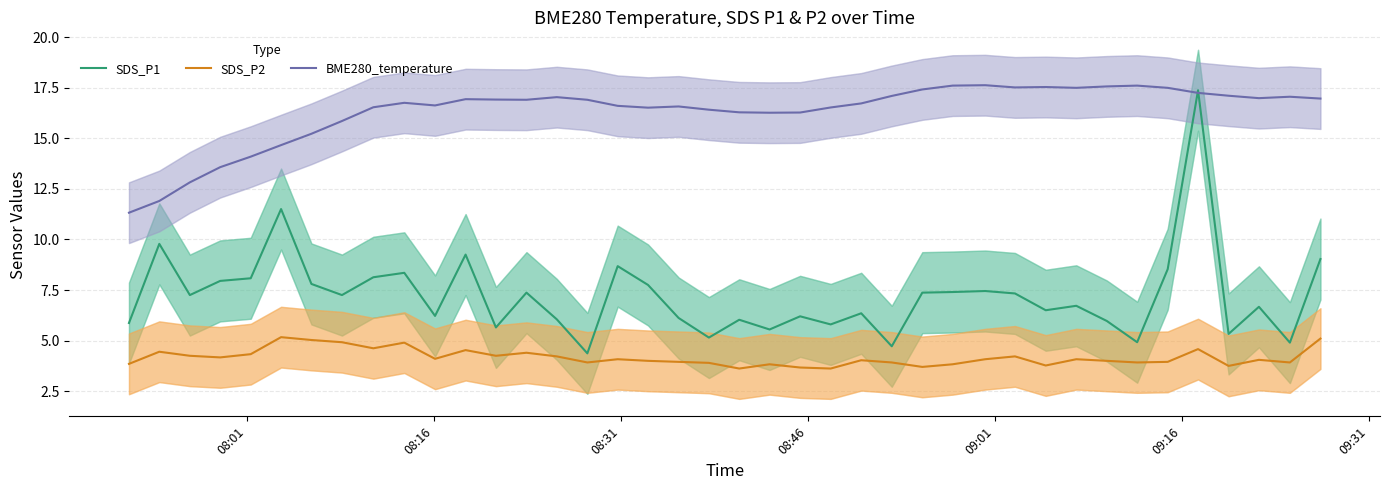

True or false: BME280_temperature has more than 2 interior local peaks.

True